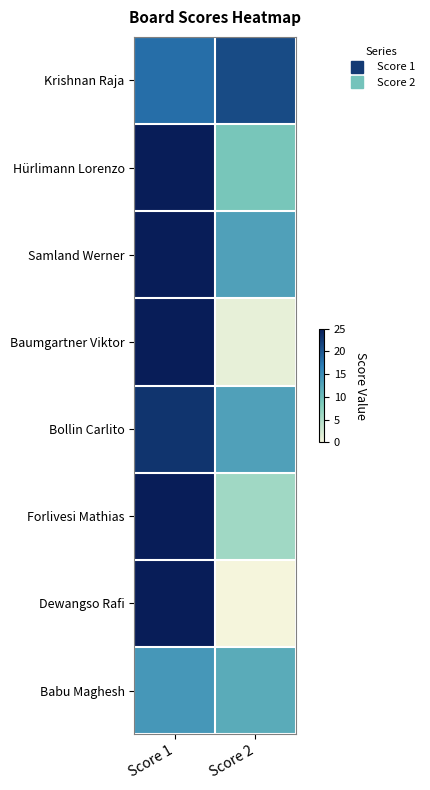

Between Score 1 and Score 2, which is larger?

Score 2